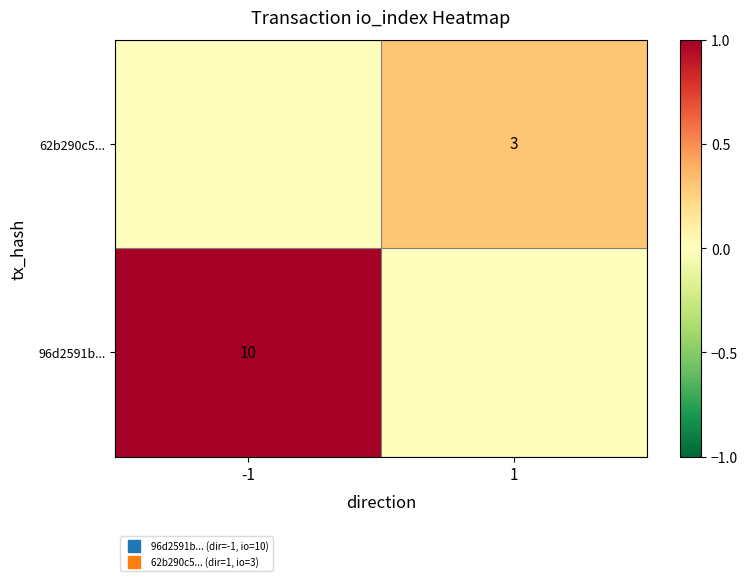

How many positive values does the 62b290c5... series have?

1